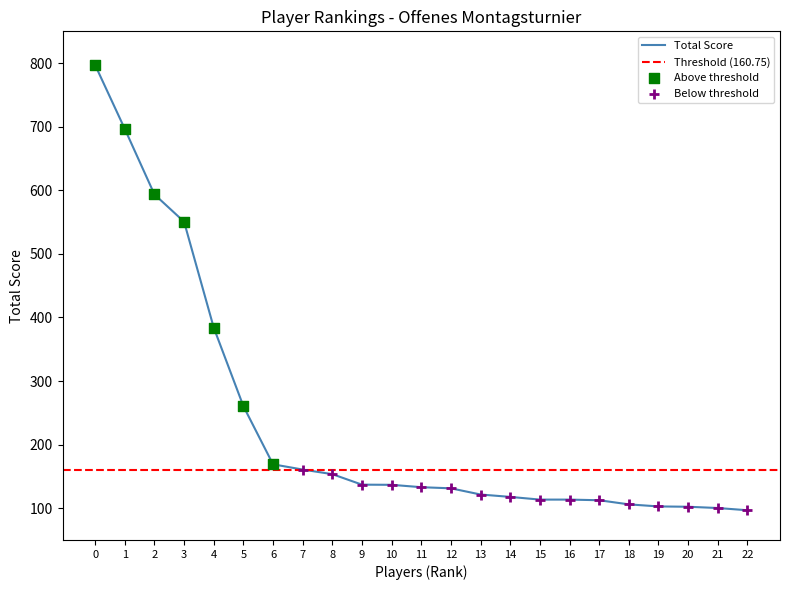

What is the highest value of the Total Score series?

797.0